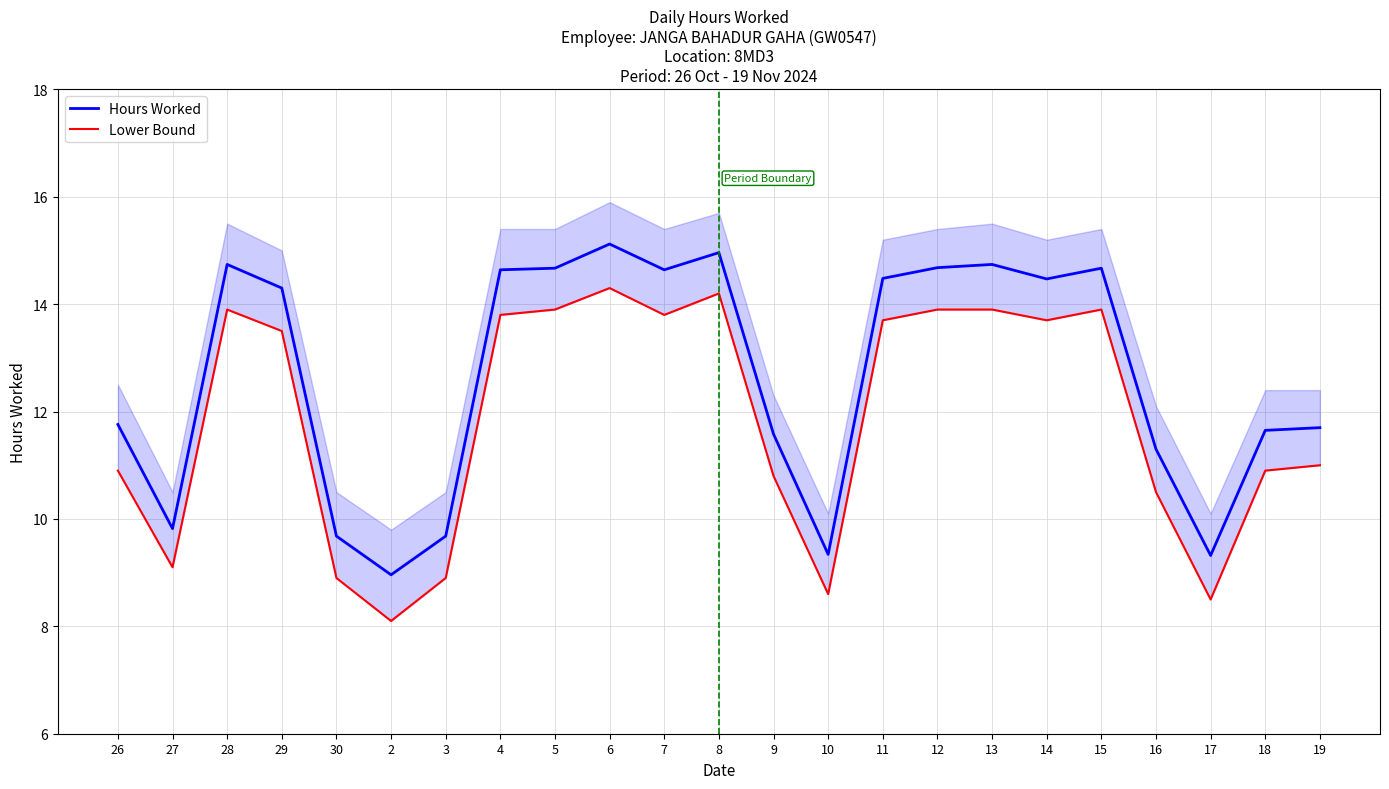

At which category is the sum across all series the highest?

6